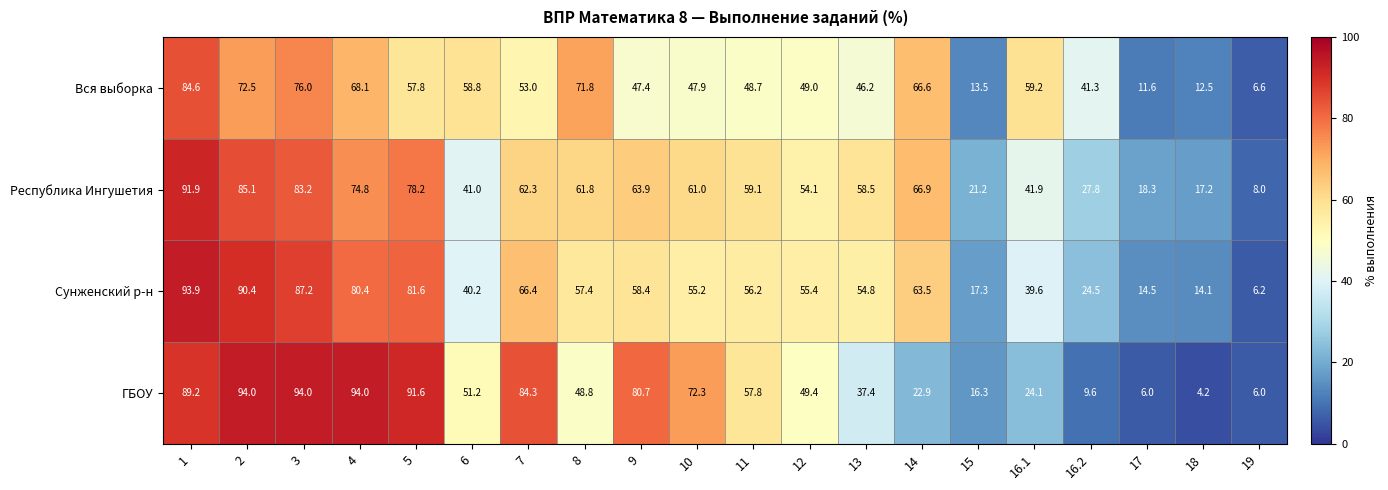

At which label is ГБОУ closest to 49?

8